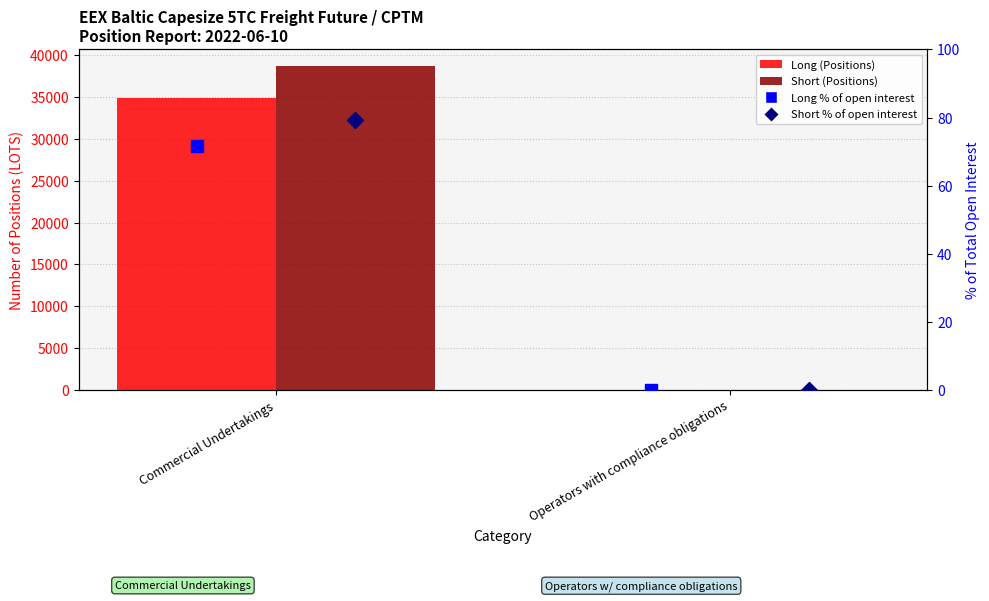

How many groups of bars are there?

2